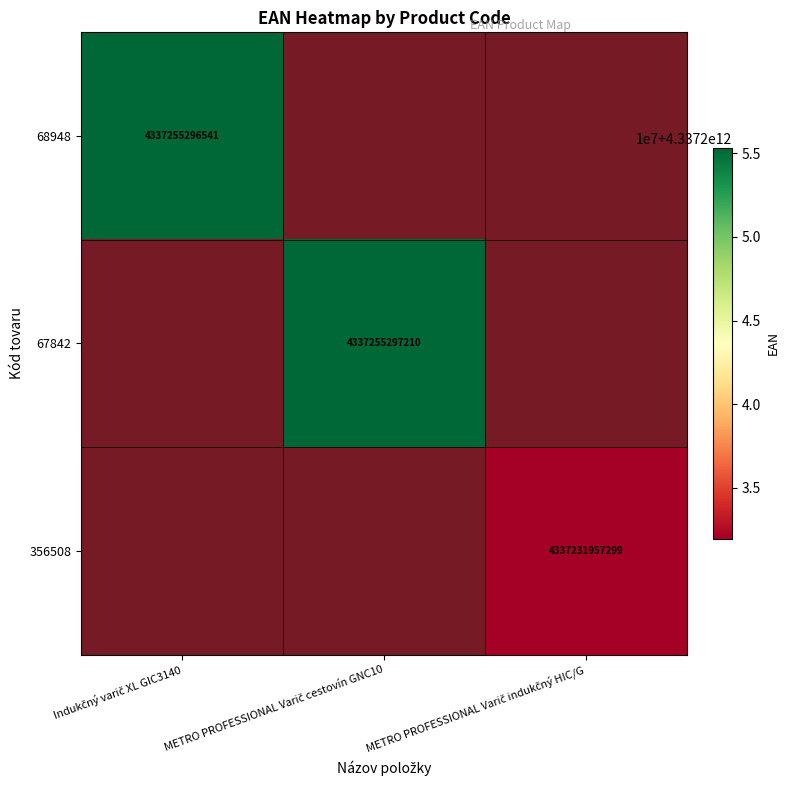

Where is 67842 nearest to the value 0?

Indukčný varič XL GIC3140